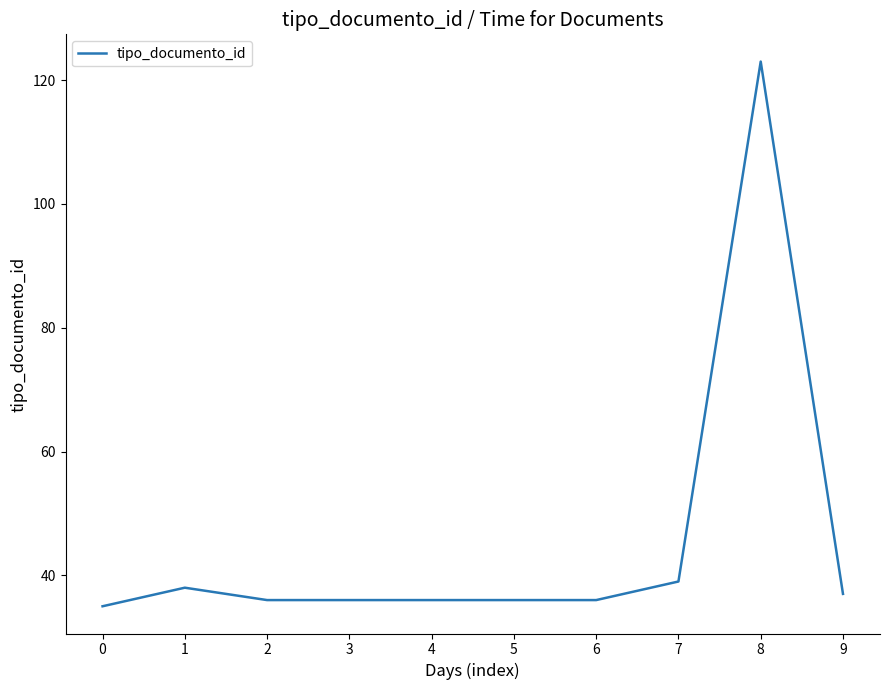

What is the approximate value at 8, to the nearest 10?

120